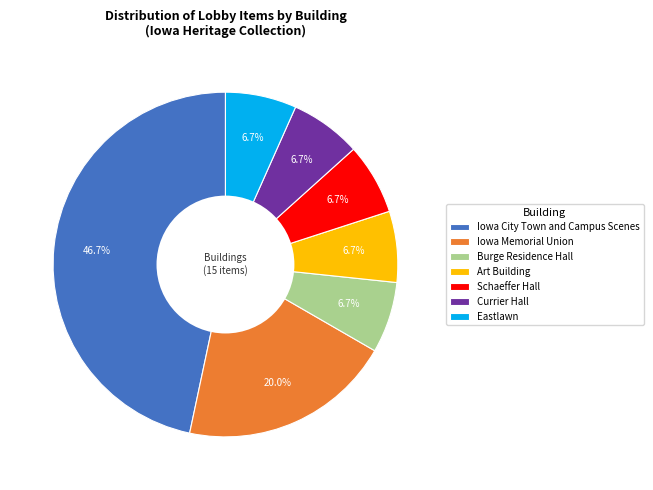

To the nearest percent, what is the difference between the Currier Hall and Iowa City Town and Campus Scenes slice percentages?

40%